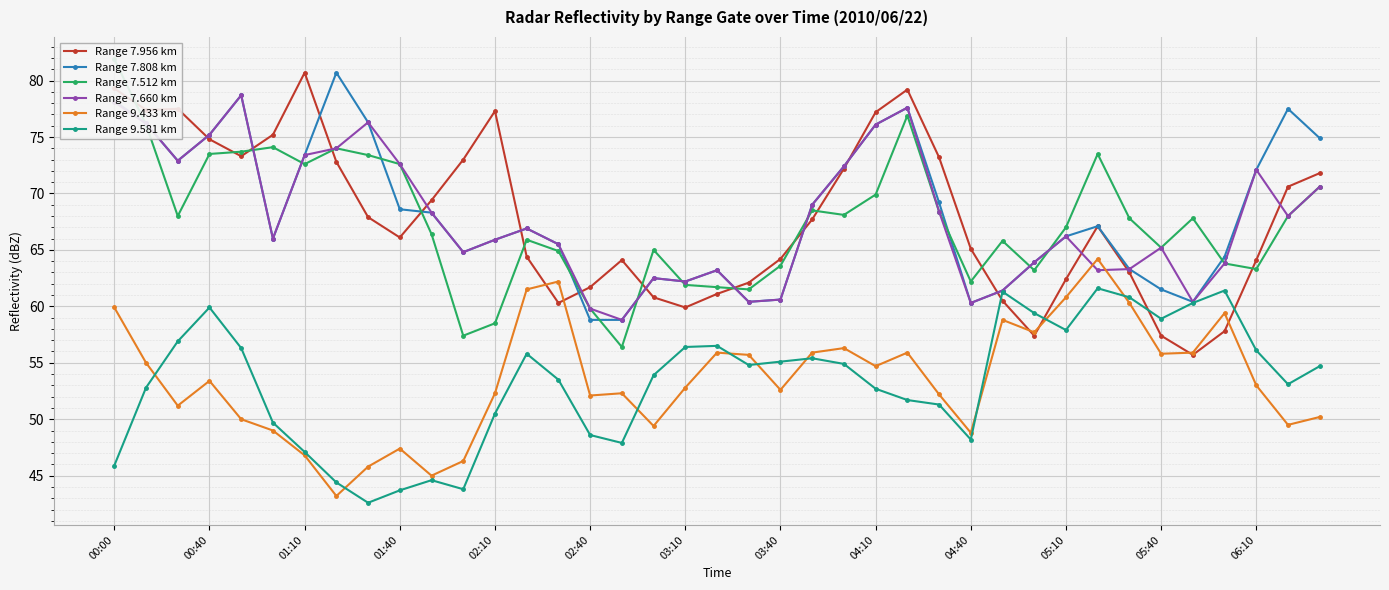

Is it true that Range 7.808 km equals 122.1 at 22?

False